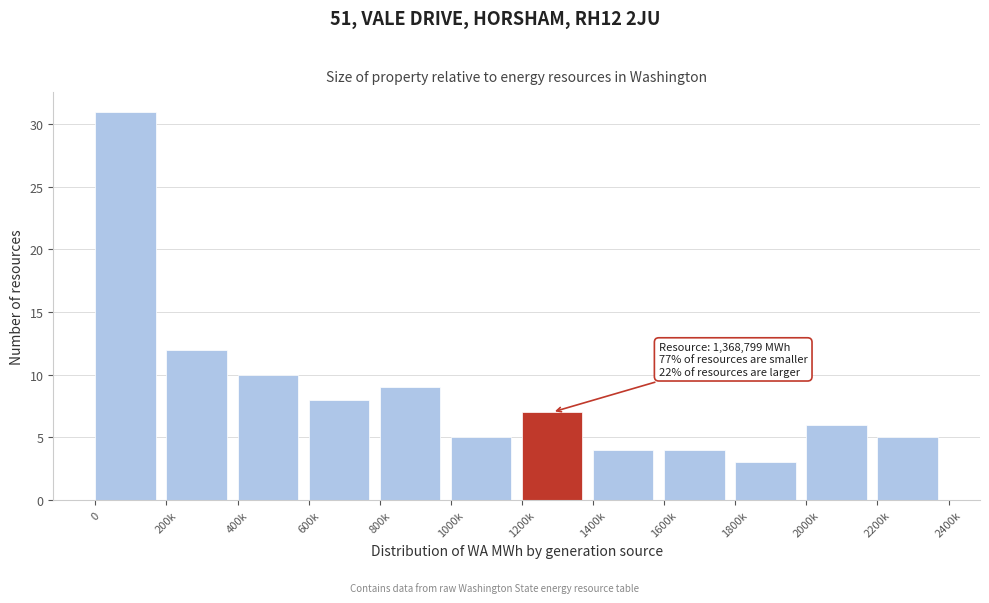

Reading left to right, list all the values displayed in this chart.

31	12	10	8	9	5	7	4	4	3	6	5